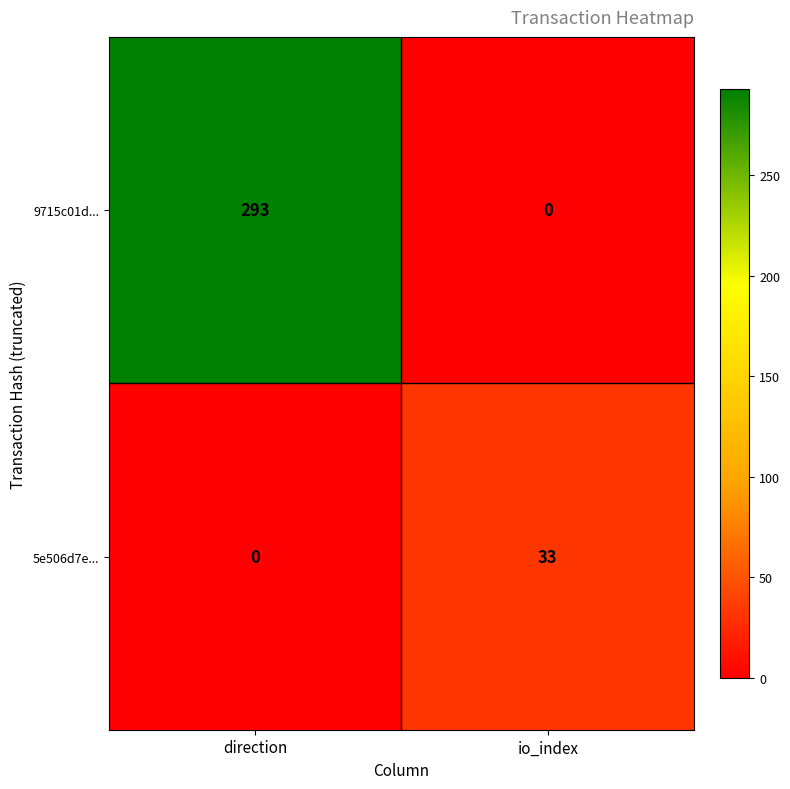

What is the spread (max minus min) of values at io_index?

33